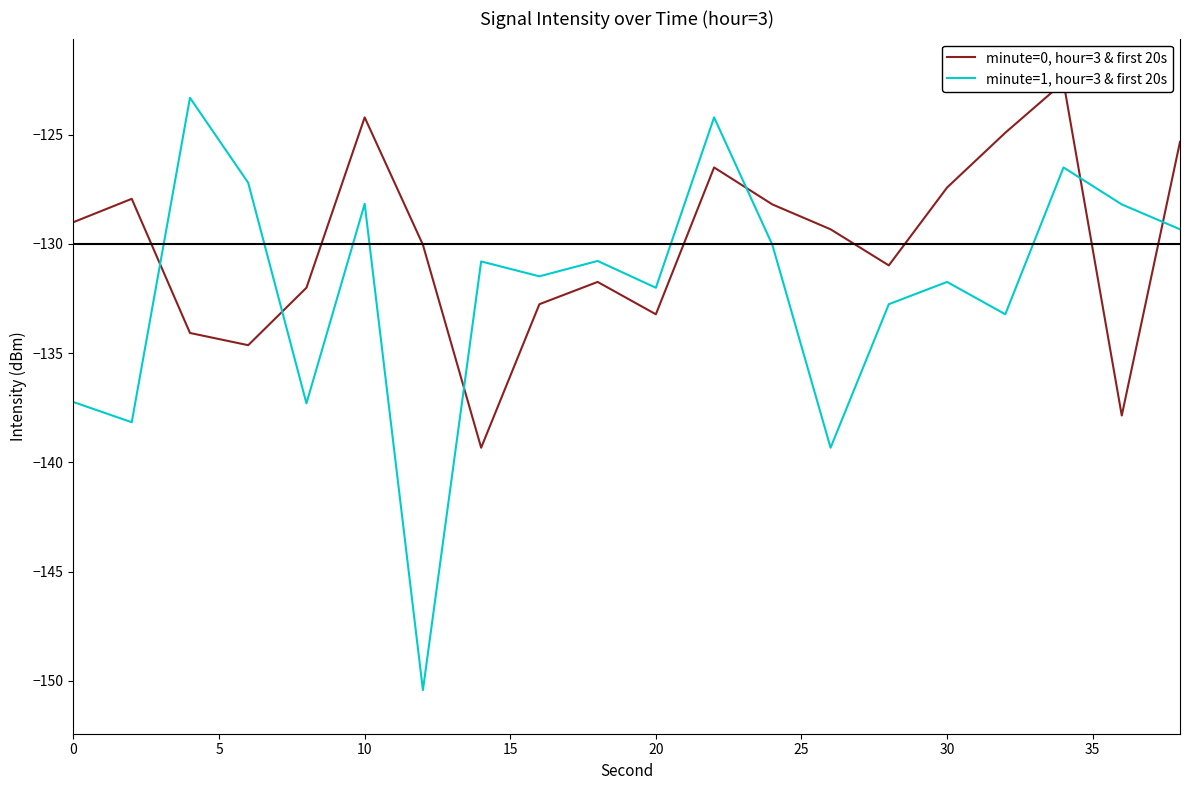

How many intersections are there between minute=0, hour=3 & first 20s and minute=1, hour=3 & first 20s?

6